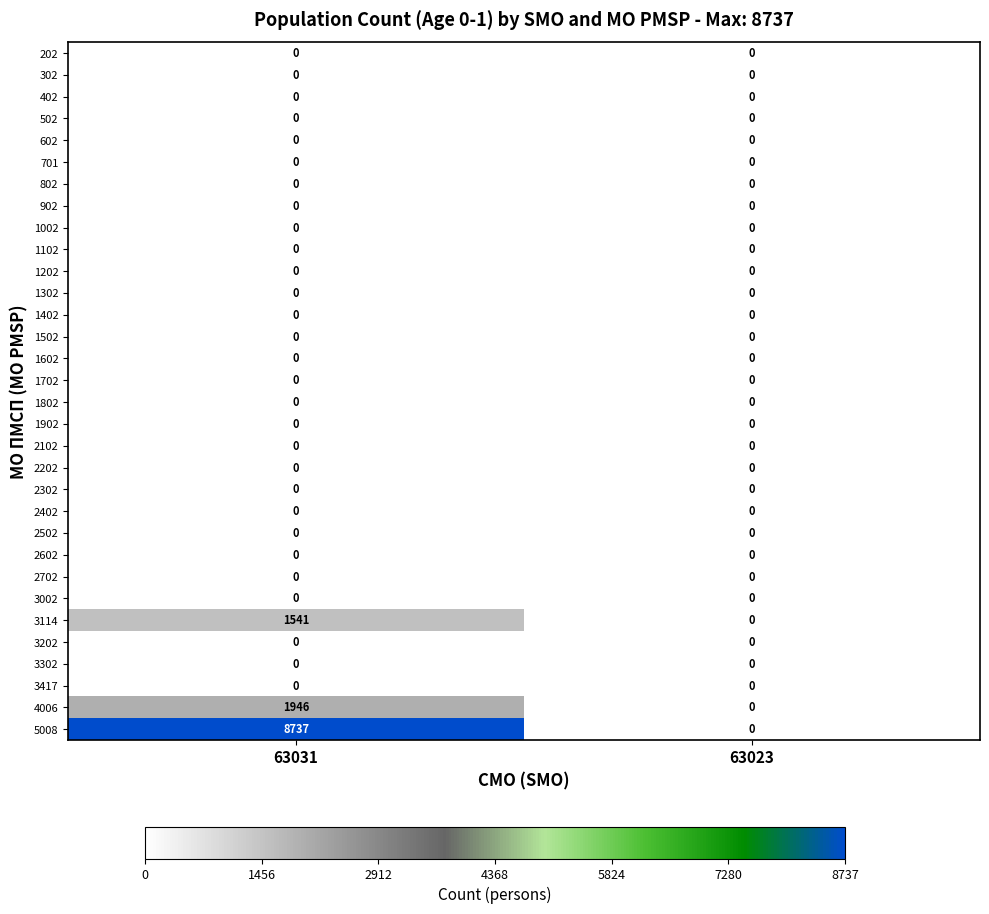

How many categories are shown in the chart?

2